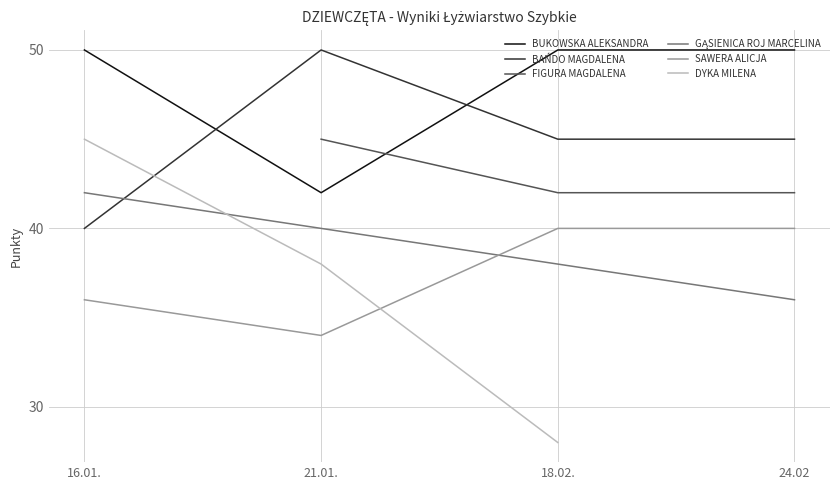

Which series has the widest spread of values?

DYKA MILENA